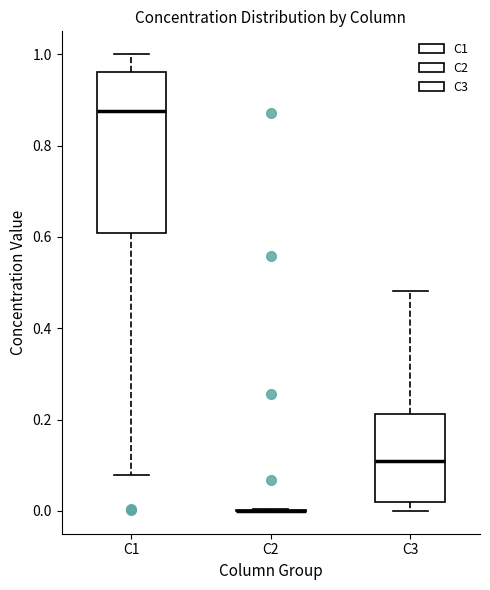

Comparing the boxes themselves (not the whiskers), which one is the tallest?

C1